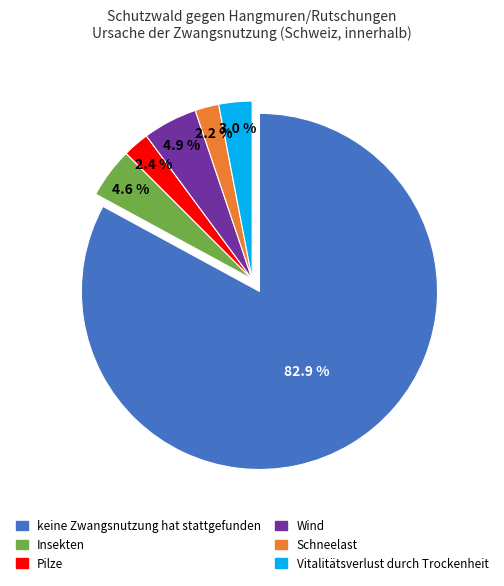

Does Wind account for over 50% of the chart?

No